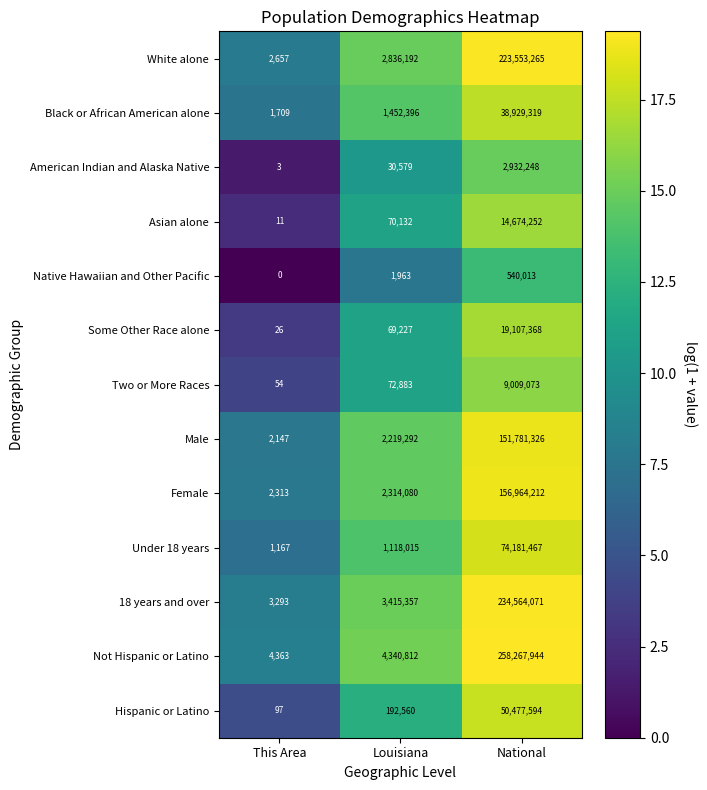

Is the value of Female at Louisiana greater than the value of 18 years and over at National?

No